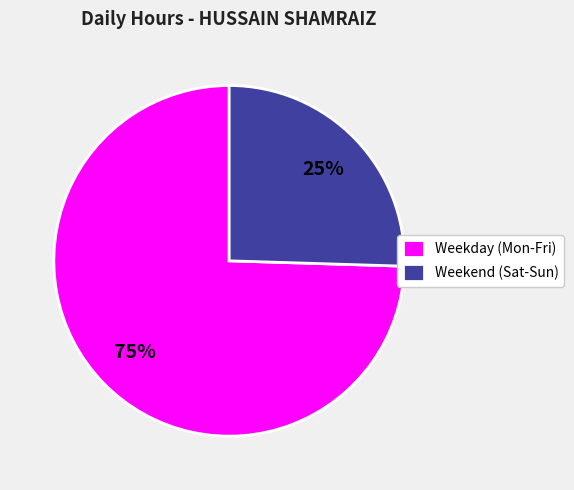

How many slices are in this pie chart?

2